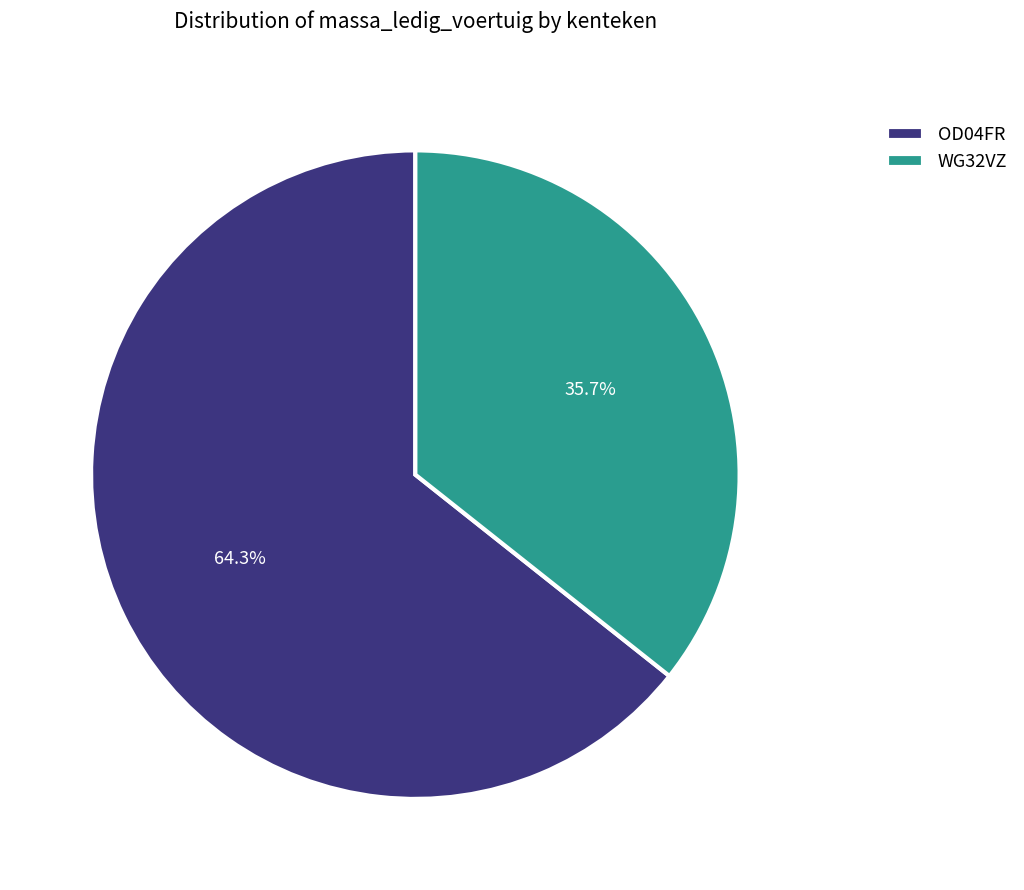

Rank the categories by value from highest to lowest.

OD04FR, WG32VZ